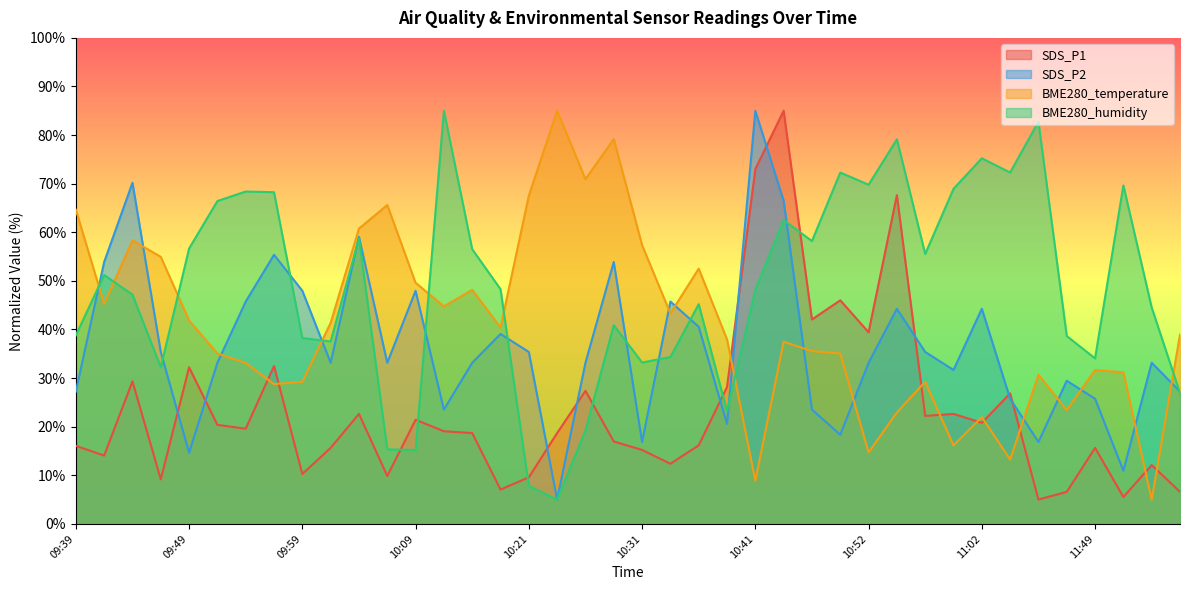

Where is the first local minimum for SDS_P1?

09:41